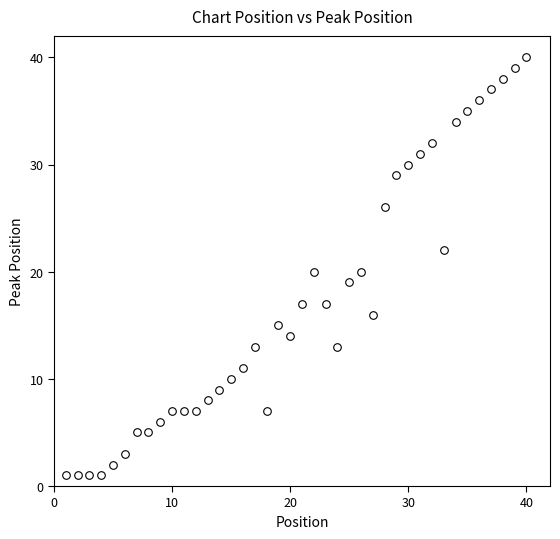

What is the range of X values (max minus min)?

39